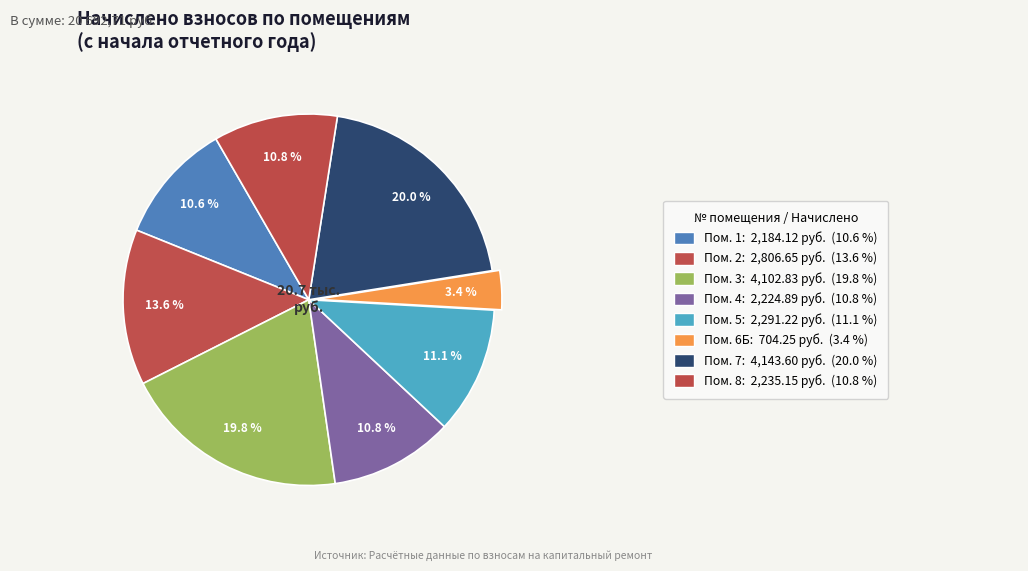

Count the number of slices in the pie.

8